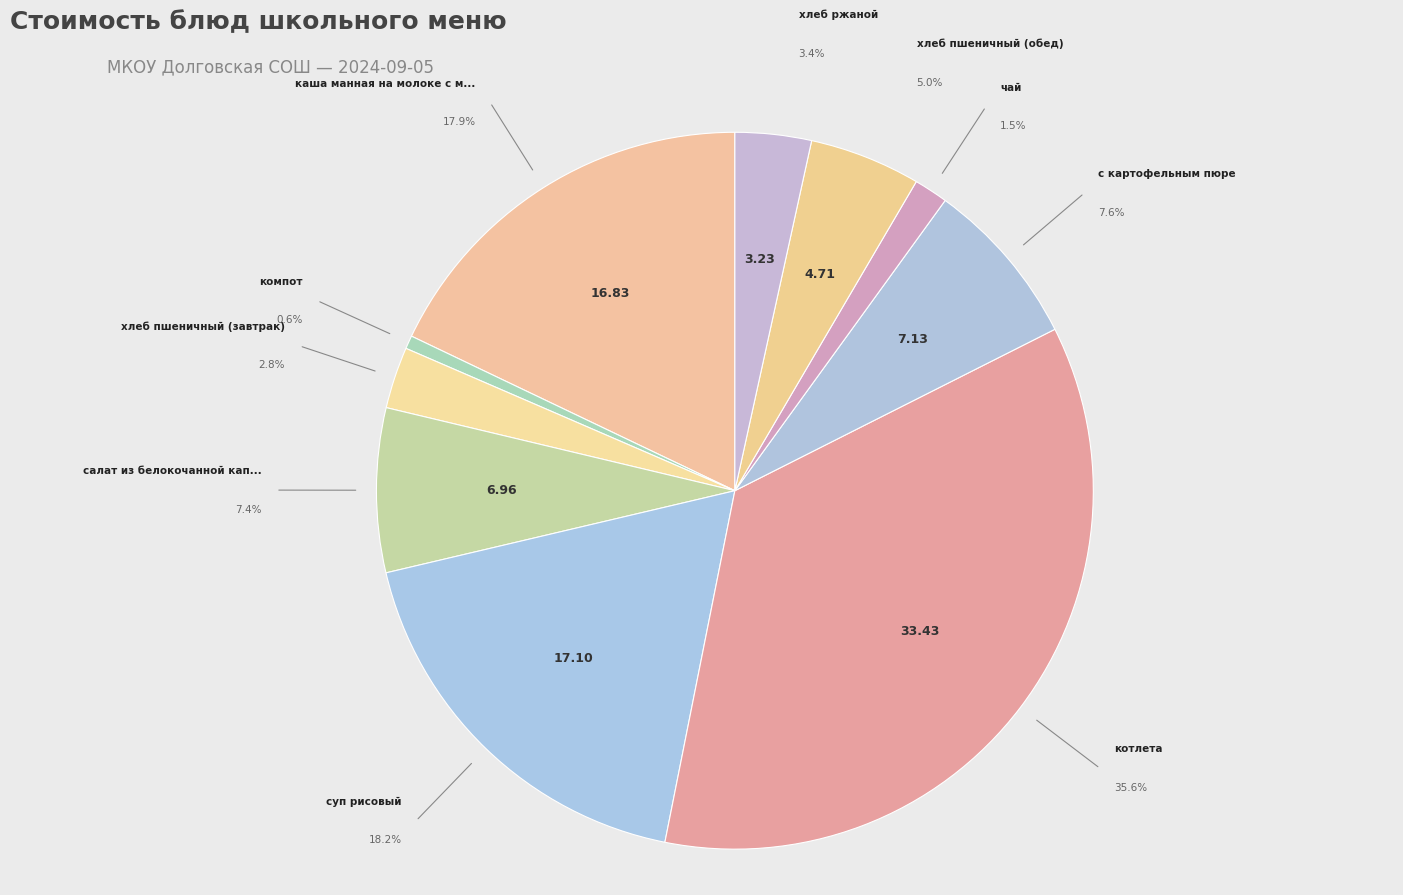

The хлеб ржаной slice represents 3% of the pie. True or false?

True